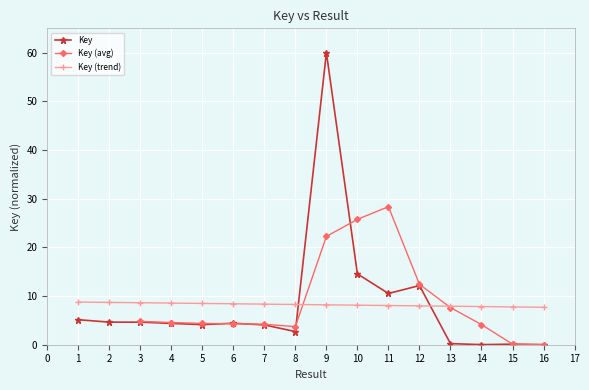

What value does the data have at 9?

60.0